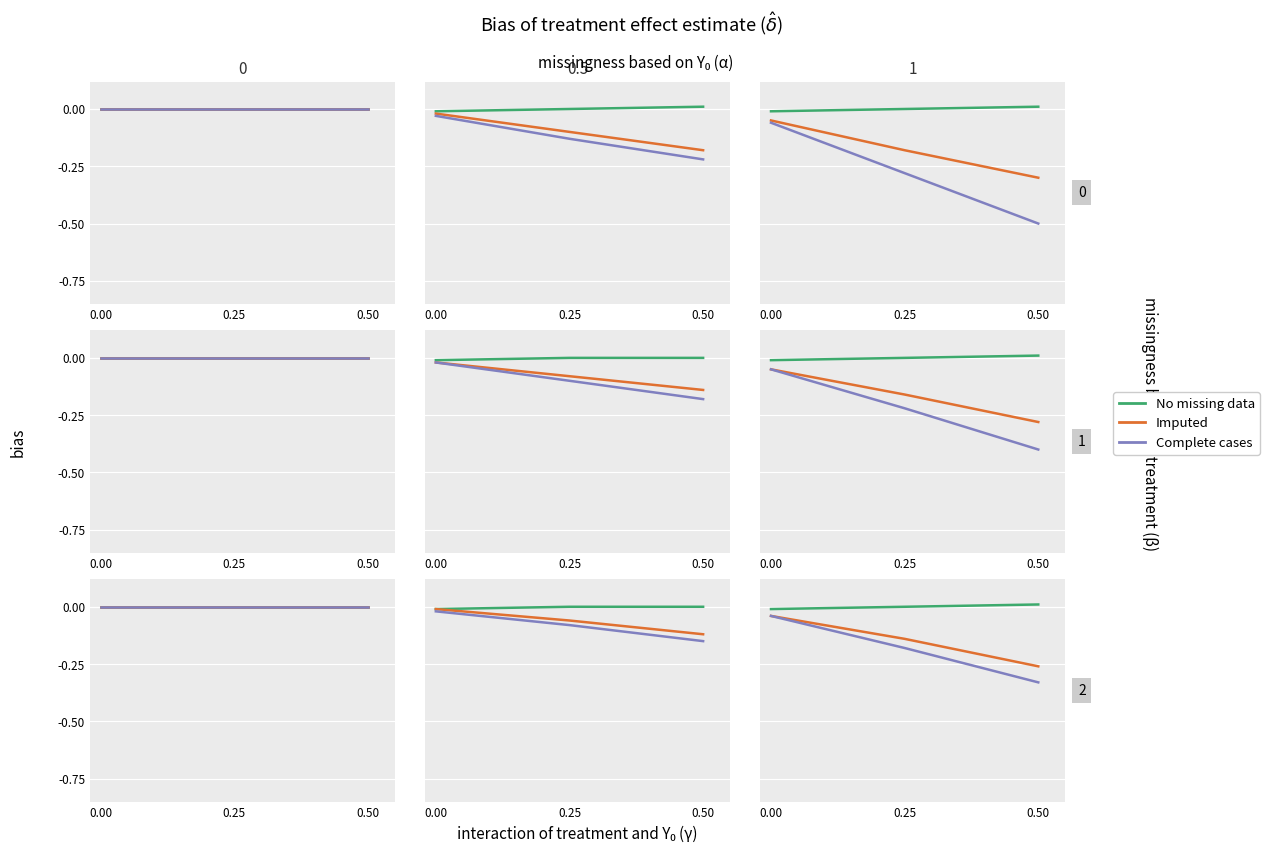

What is the total value across all series at 0.00?

-0.1